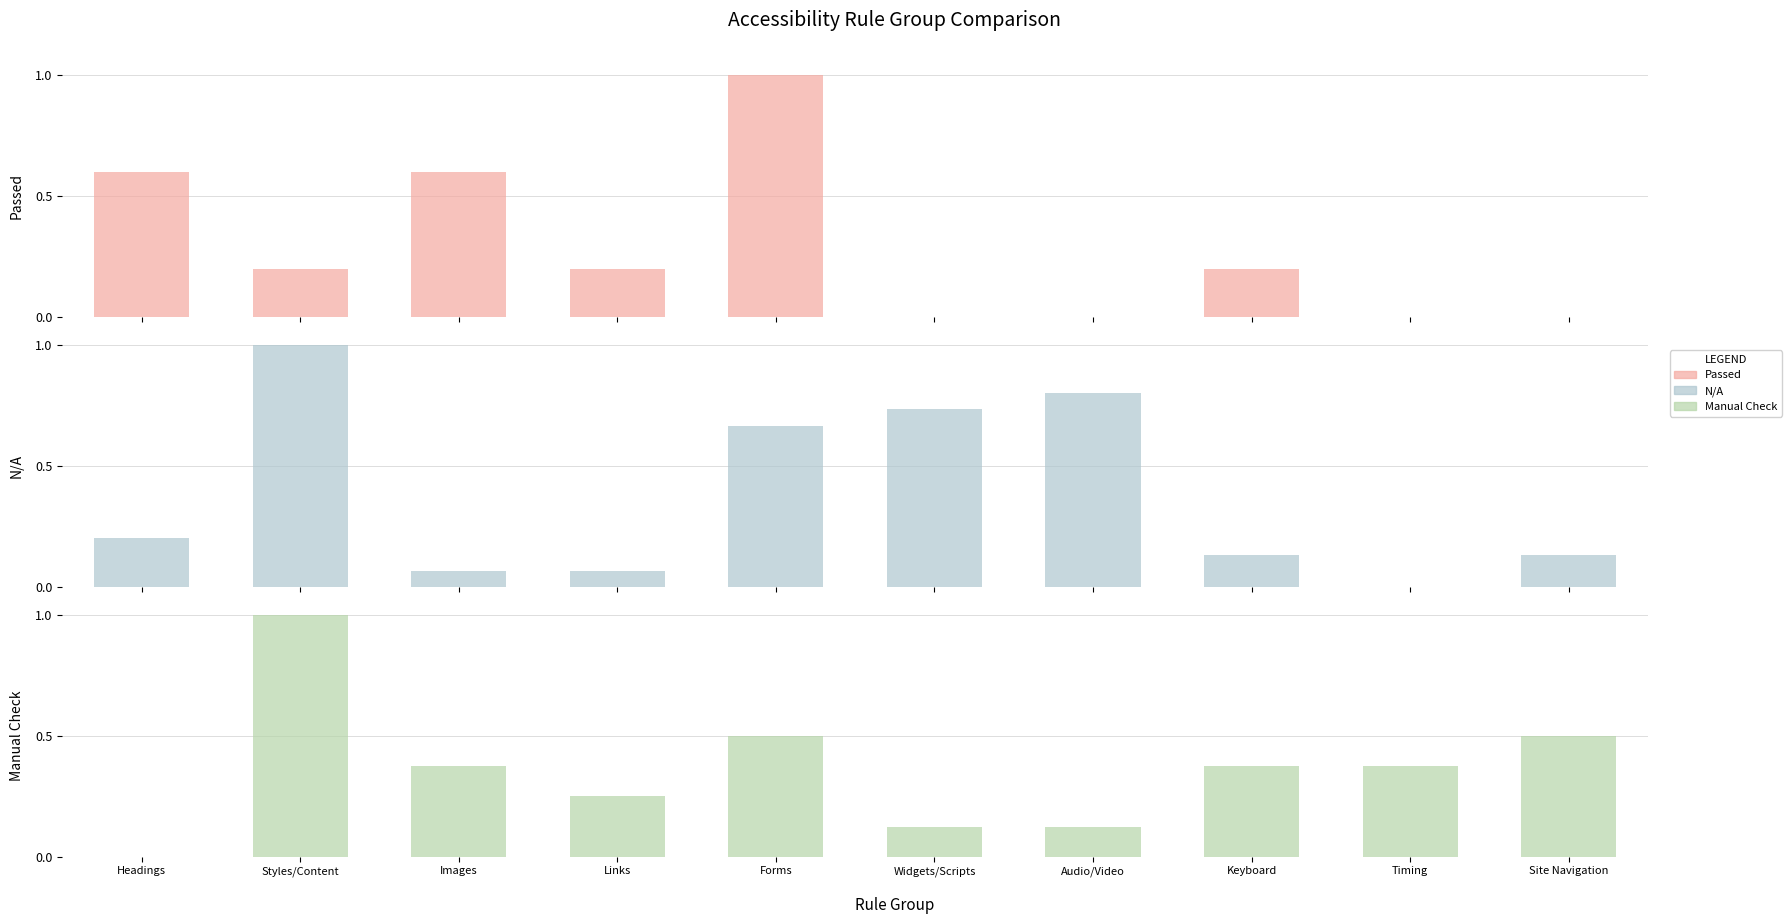

The value of Manual Check at Keyboard is 0.4. True or false?

True